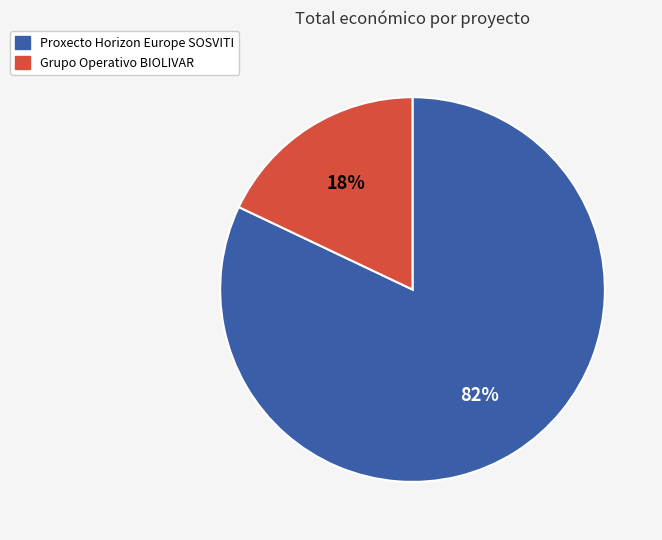

Rank the categories by value from lowest to highest.

Grupo Operativo BIOLIVAR, Proxecto Horizon Europe SOSVITI